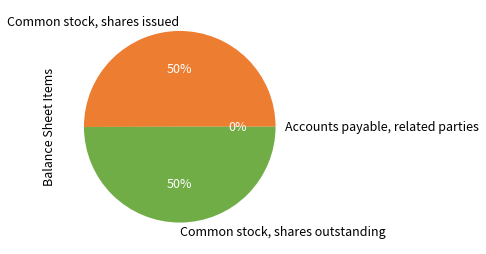

Approximately how many times larger is the value at Common stock, shares issued compared to Common stock, shares outstanding?

1.0